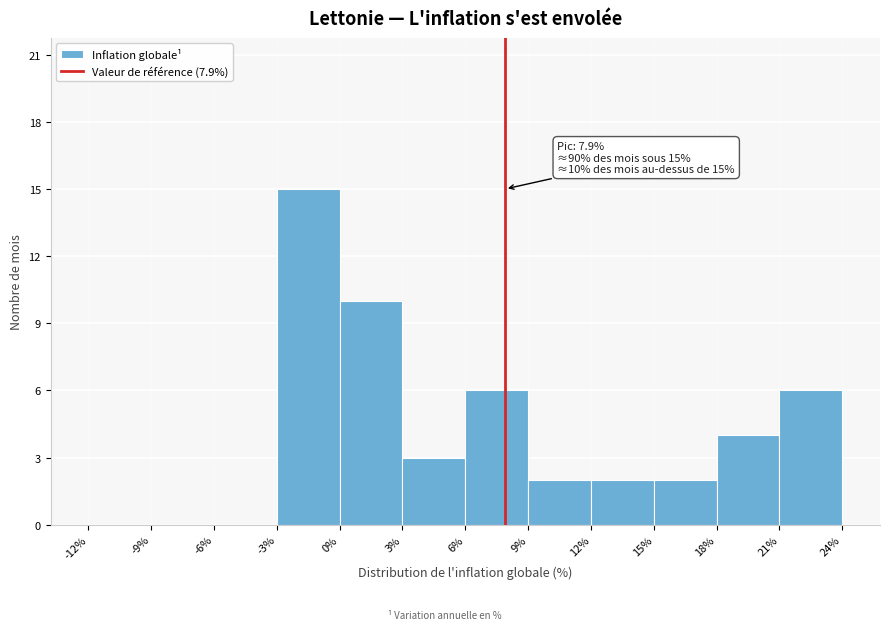

Over which range of the x-axis is the bar tallest?

-3% to 0%